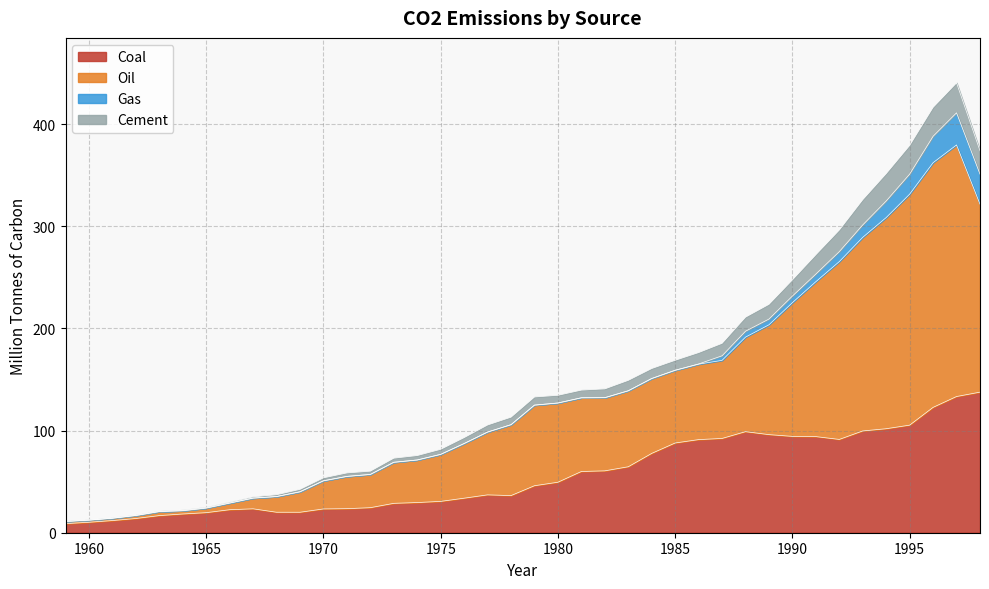

Is it true that Coal equals 30.7 at 1975?

True